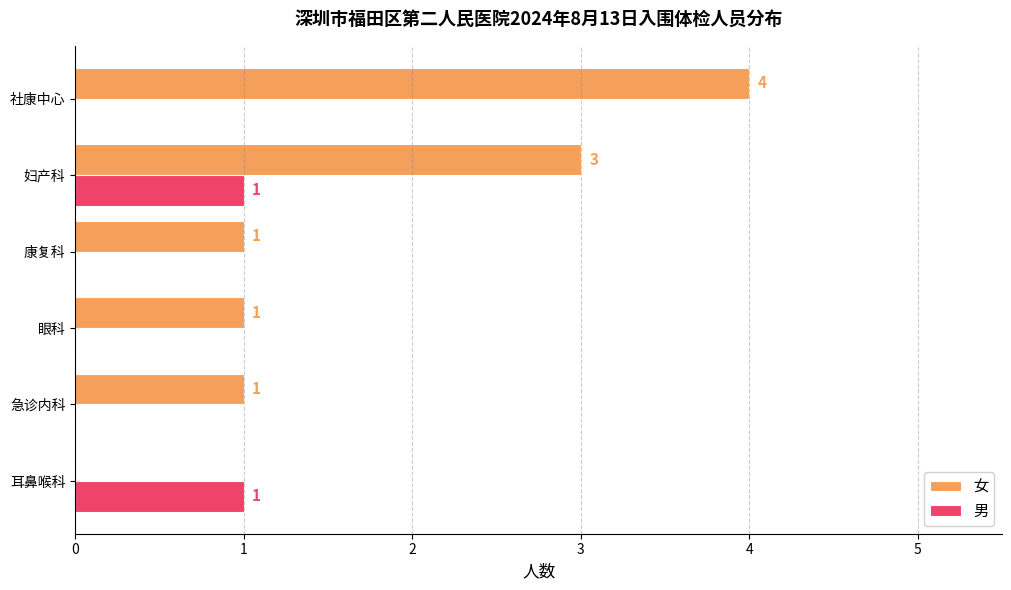

How many values in 男 are above zero?

2